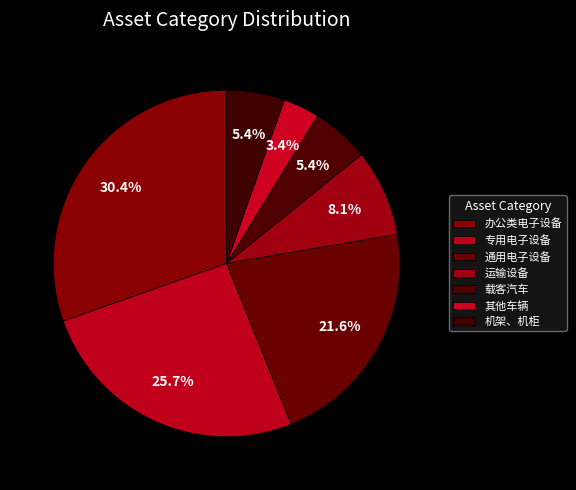

How many segments does this pie chart have?

7